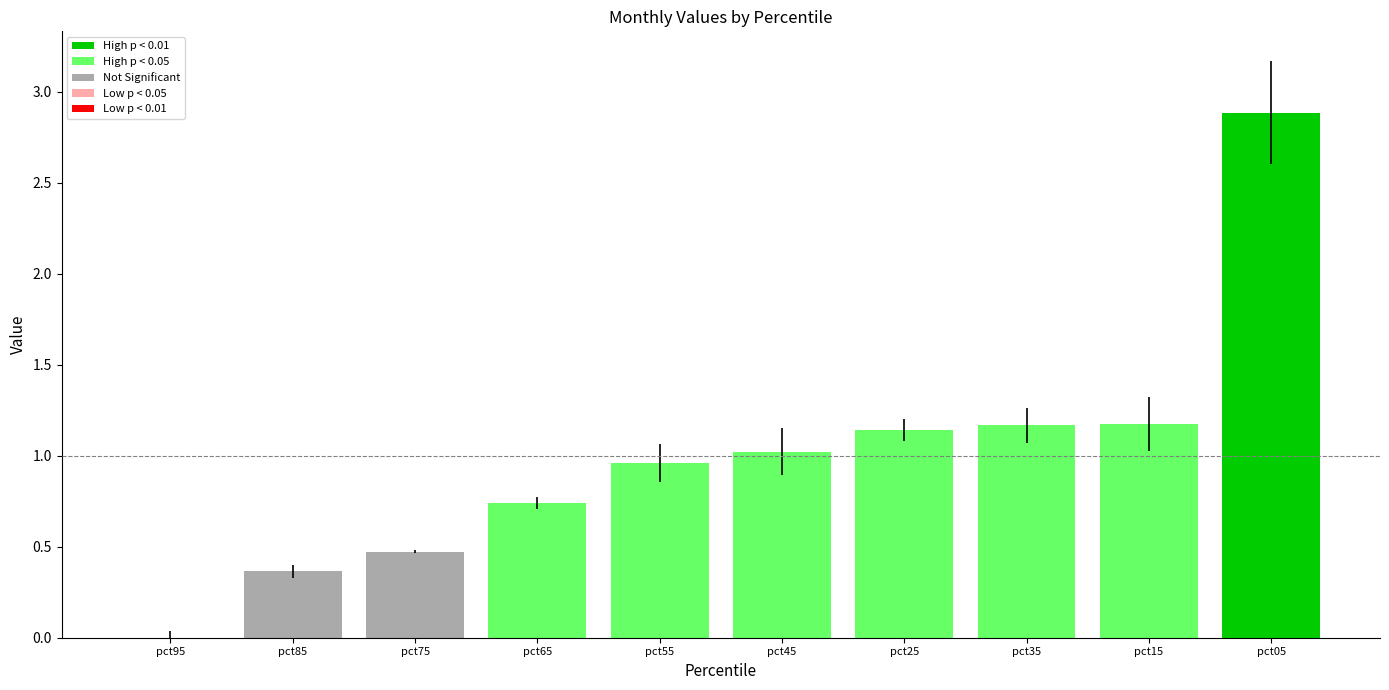

Is it true that Mar equals -0.1 at pct05?

False